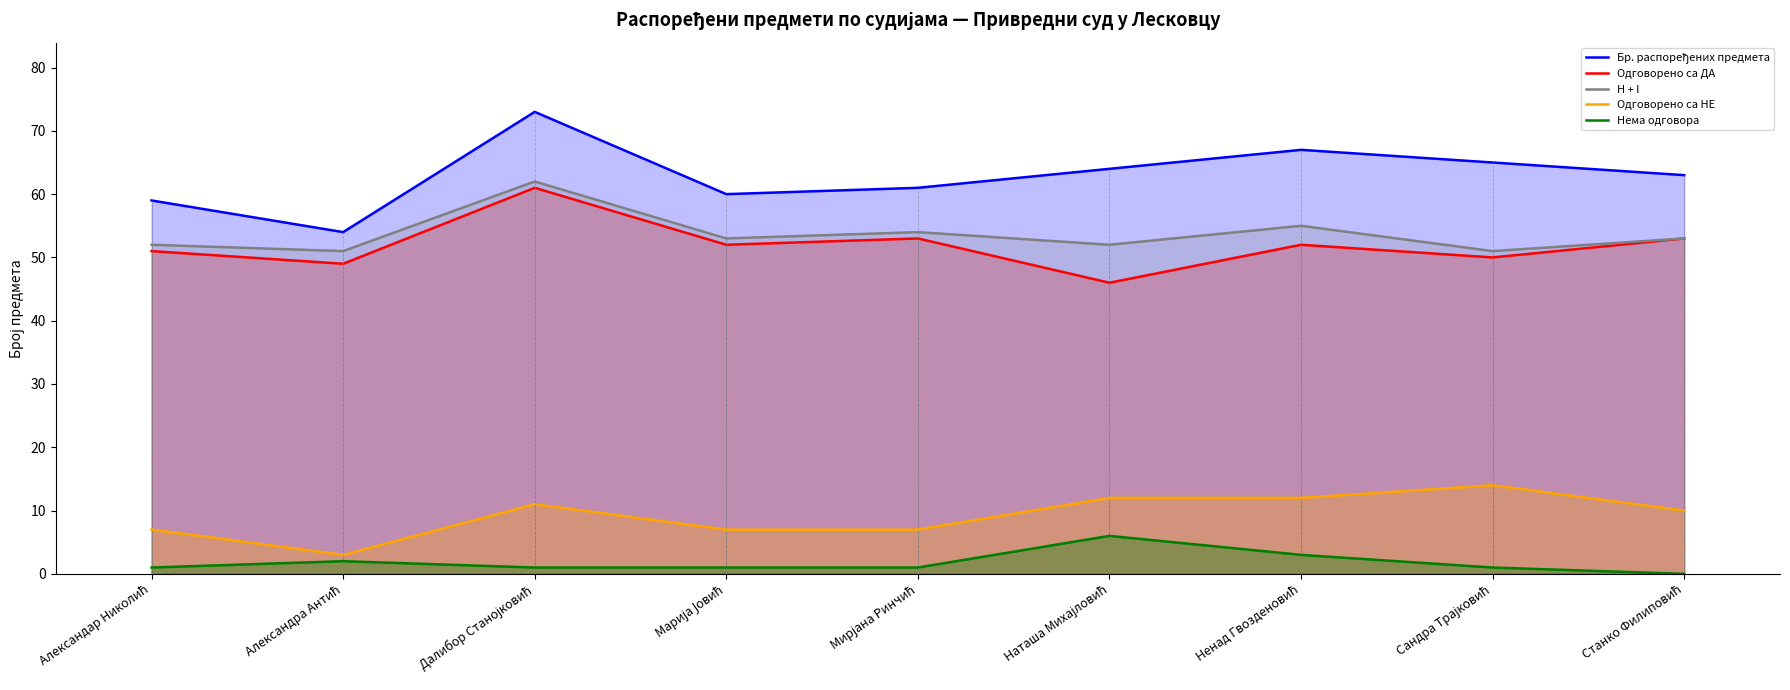

Between Мирјана Ринчић and Наташа Михајловић, which series saw the biggest shift?

Одговорено са ДА